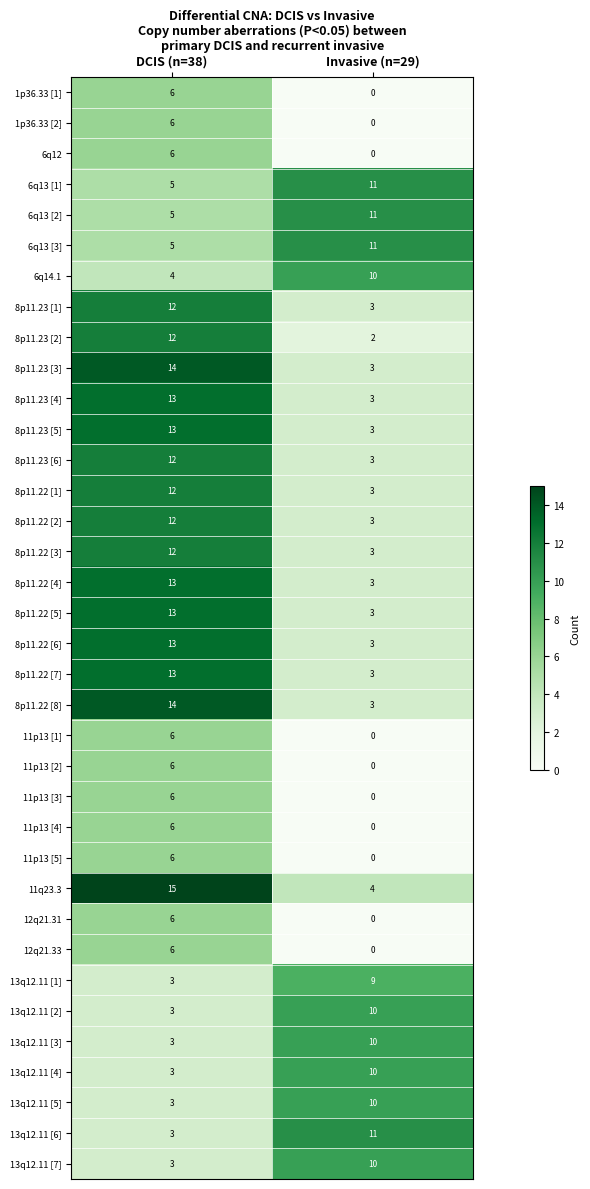

At how many categories does at least one series exceed 1?

2